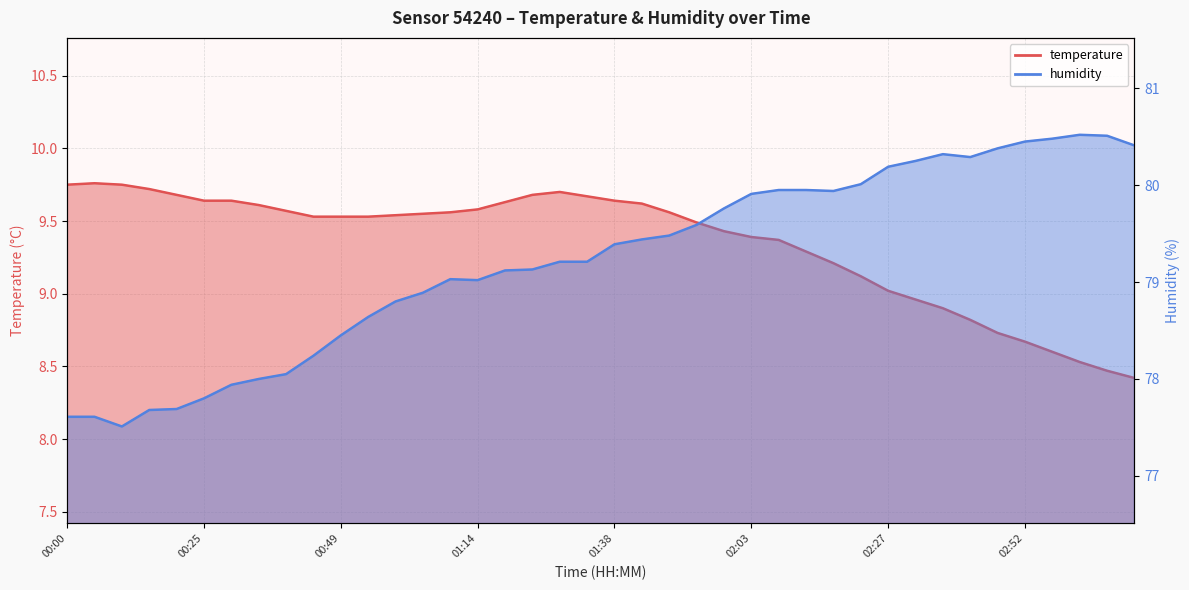

Which series has the largest range (max minus min)?

humidity